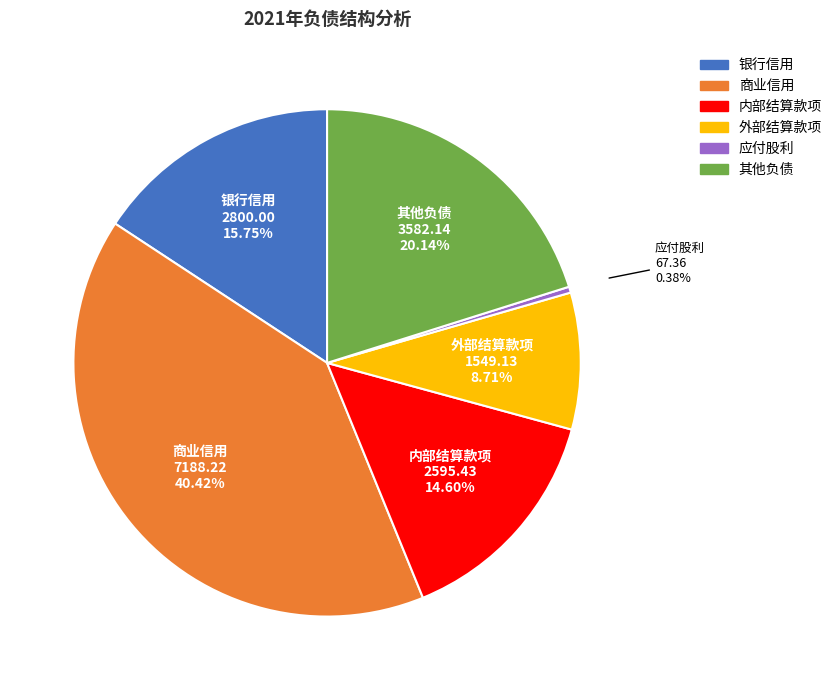

The 应付股利 slice represents 0% of the pie. True or false?

True